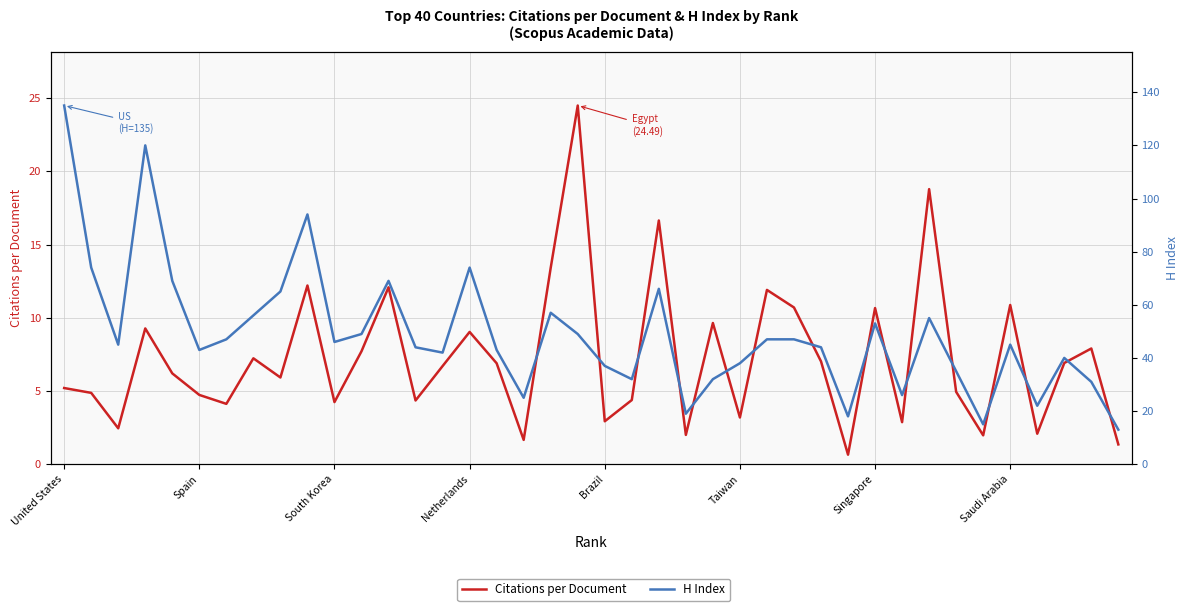

How many values in the Citations per Document series exceed 6?

21